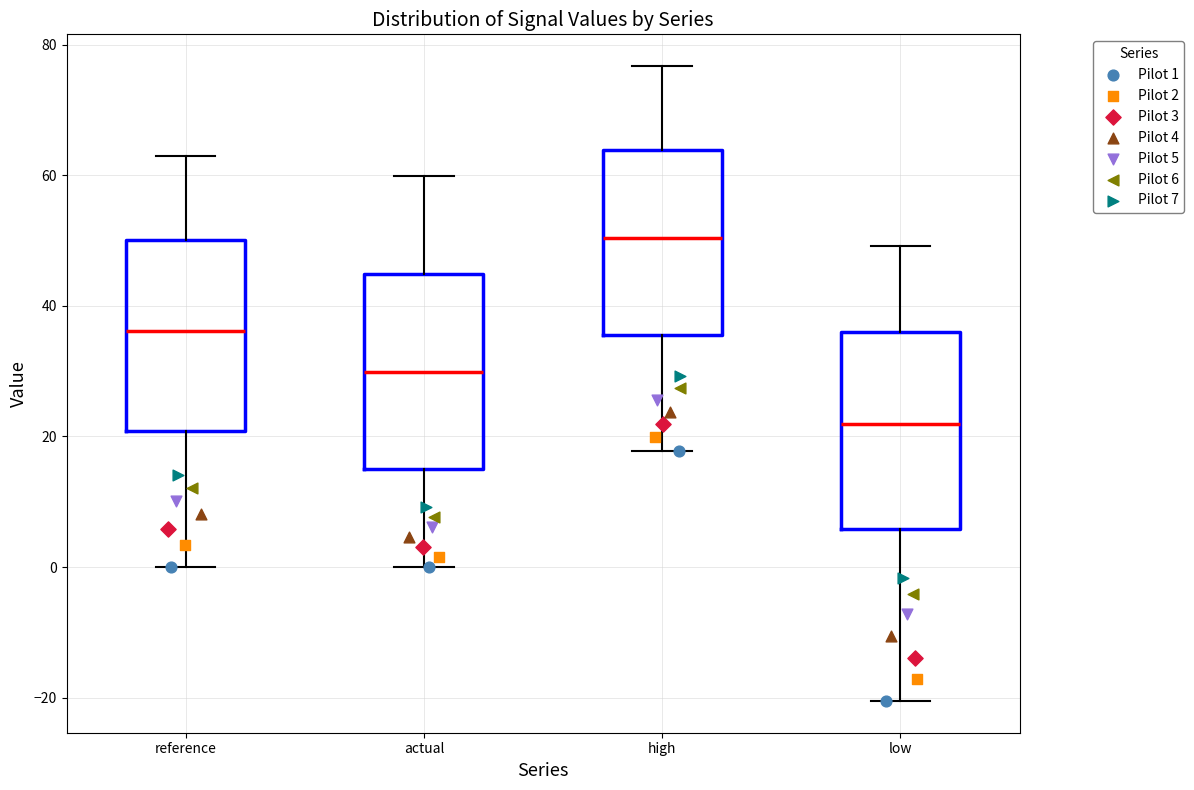

Where does the median line of the box for reference sit on the y-axis? The values are not printed on the chart, so give them approximately, as read against the axis.

36